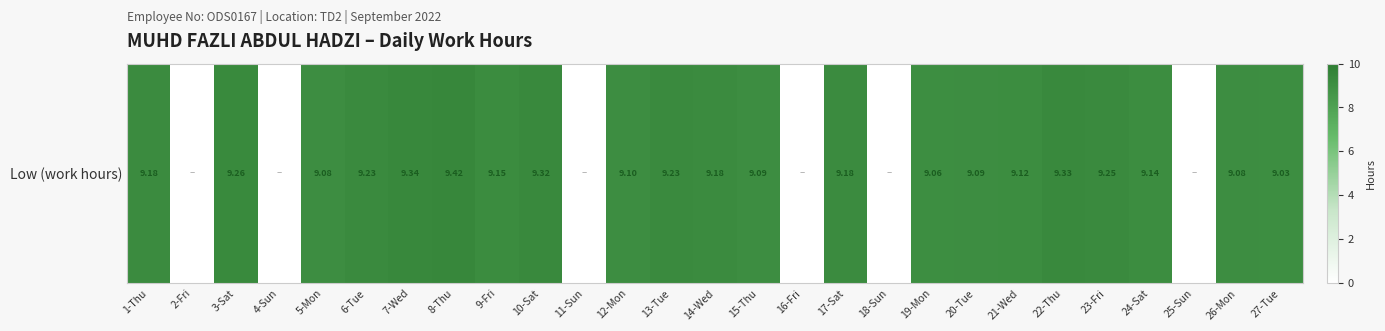

What is the change in value from 6-Tue to 16-Fri?

-9.2